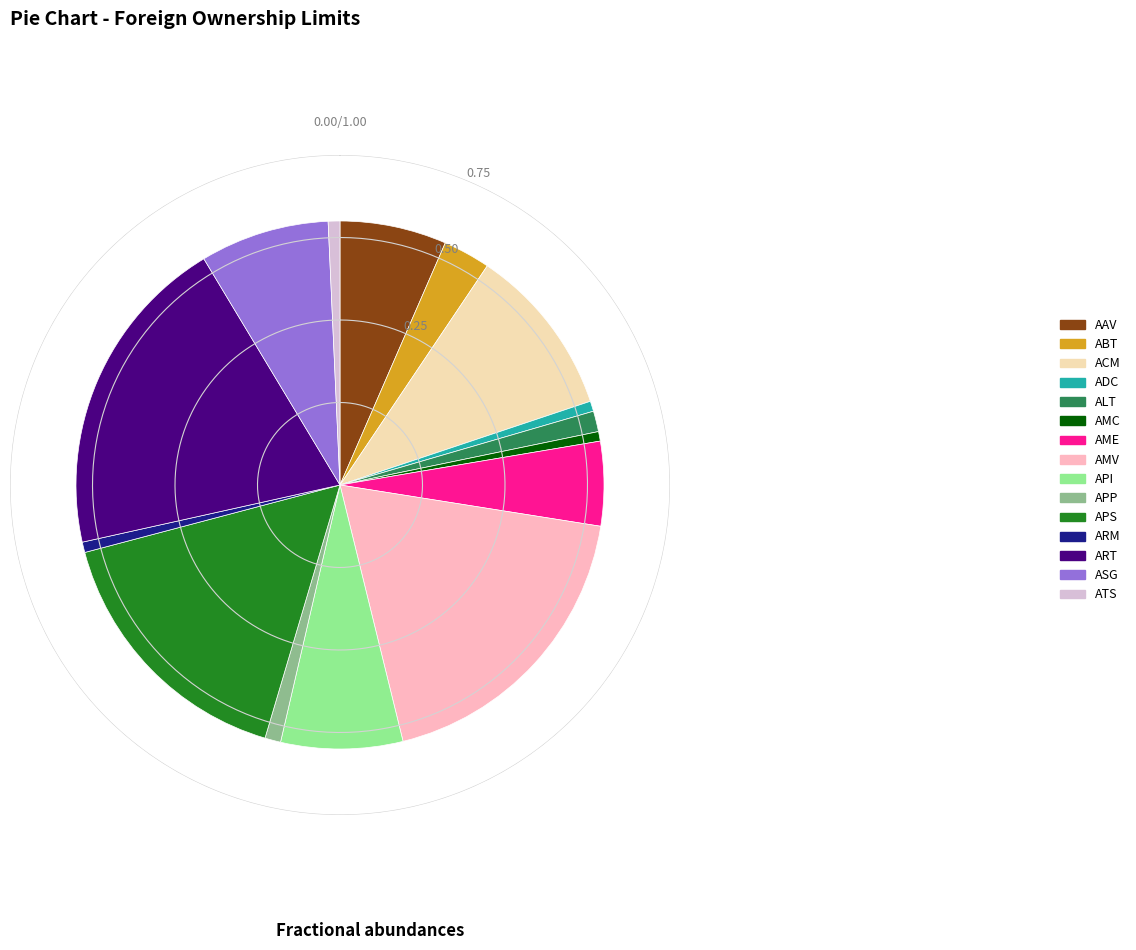

Is ARM the majority of the pie?

No